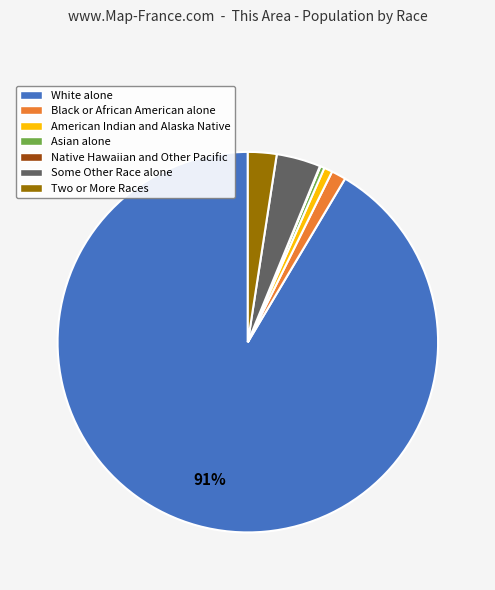

Is there any slice that represents more than half of the pie?

Yes